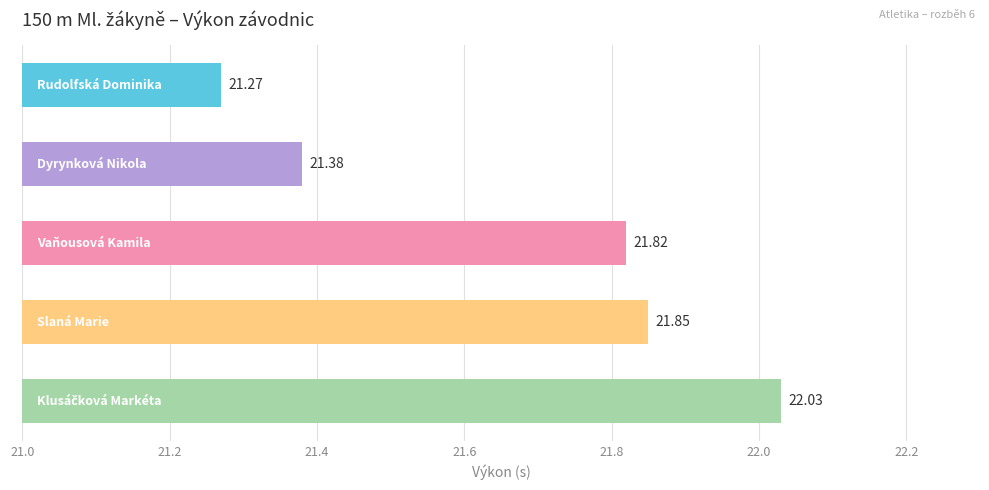

What is the difference between the second highest and minimum values?

0.6